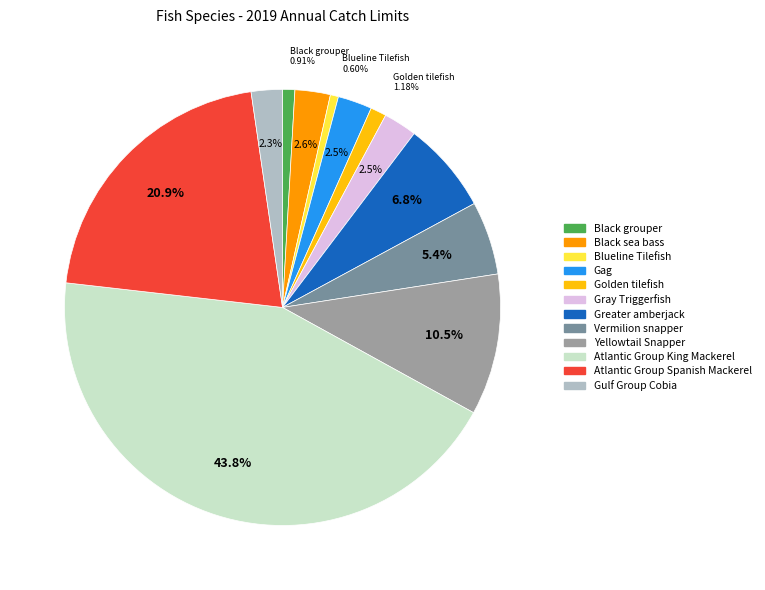

To the nearest percent, what is the difference between the largest and smallest slice percentages?

43%